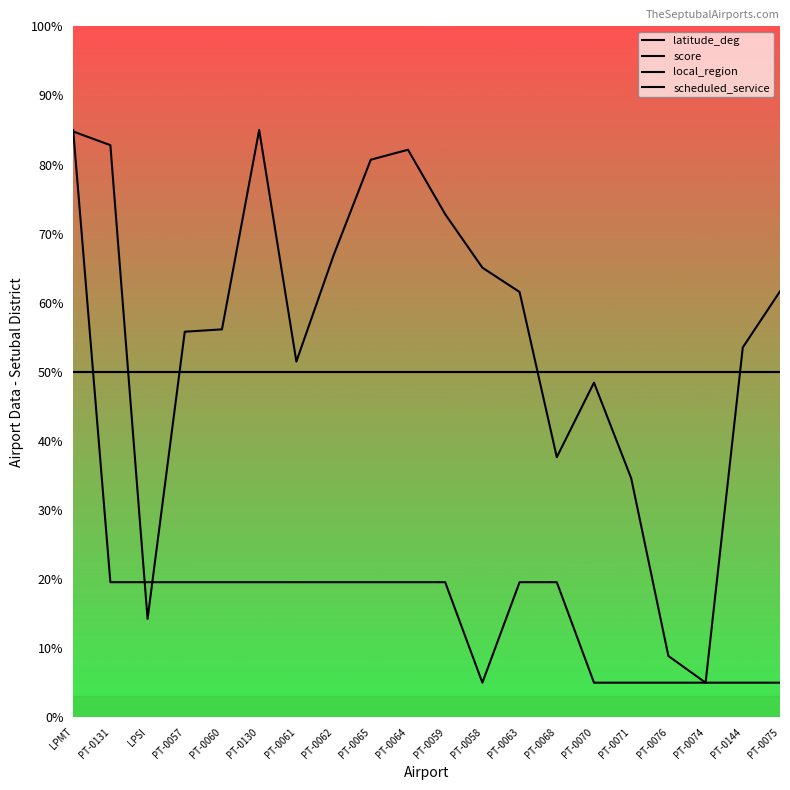

True or false: score has a value of 85.0 at LPMT.

True